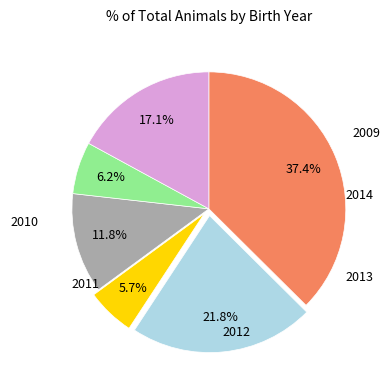

Is there any slice that represents more than half of the pie?

No